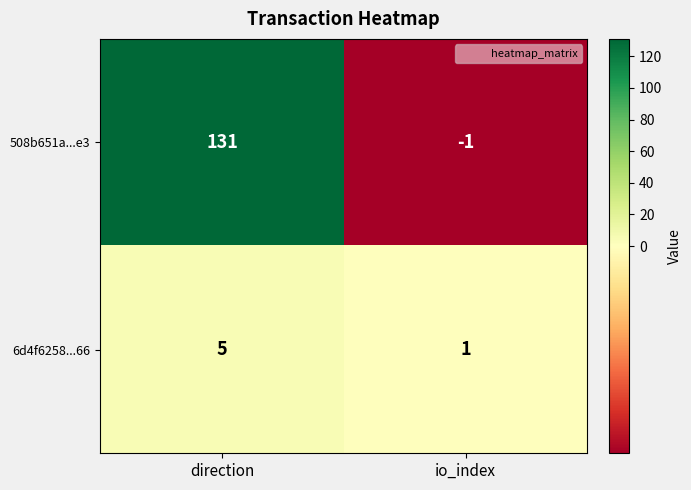

What is the difference between the 6d4f6258...66 values at direction and io_index?

4